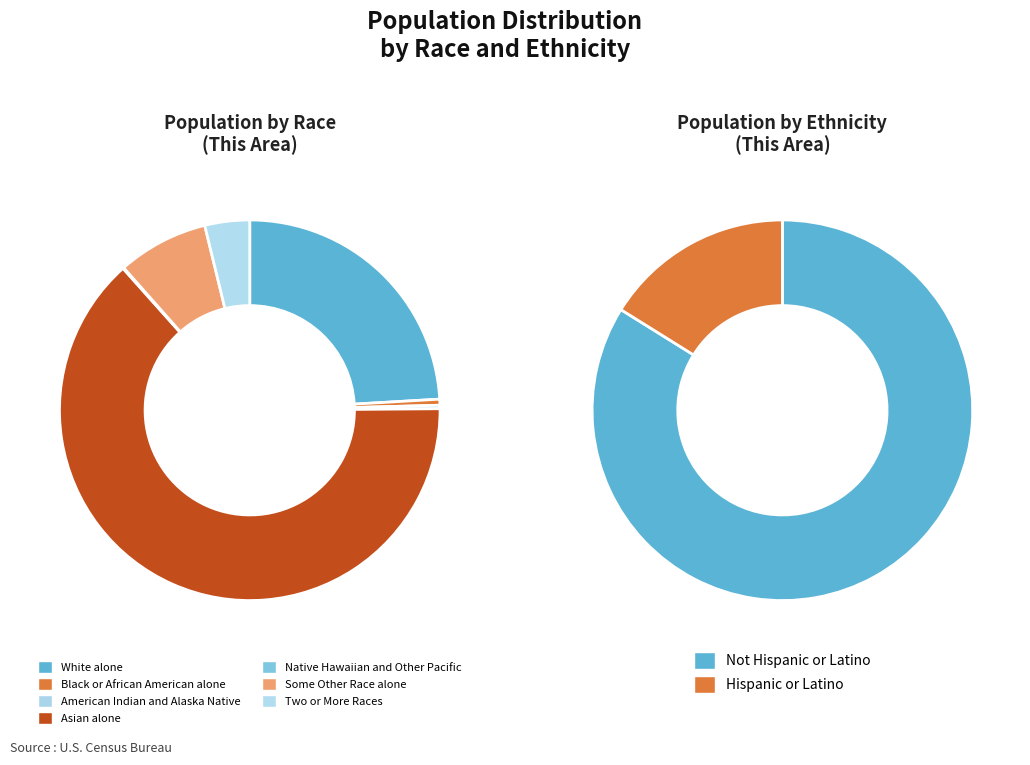

Is the sum of Native Hawaiian and Other Pacific and American Indian and Alaska Native greater than half?

No